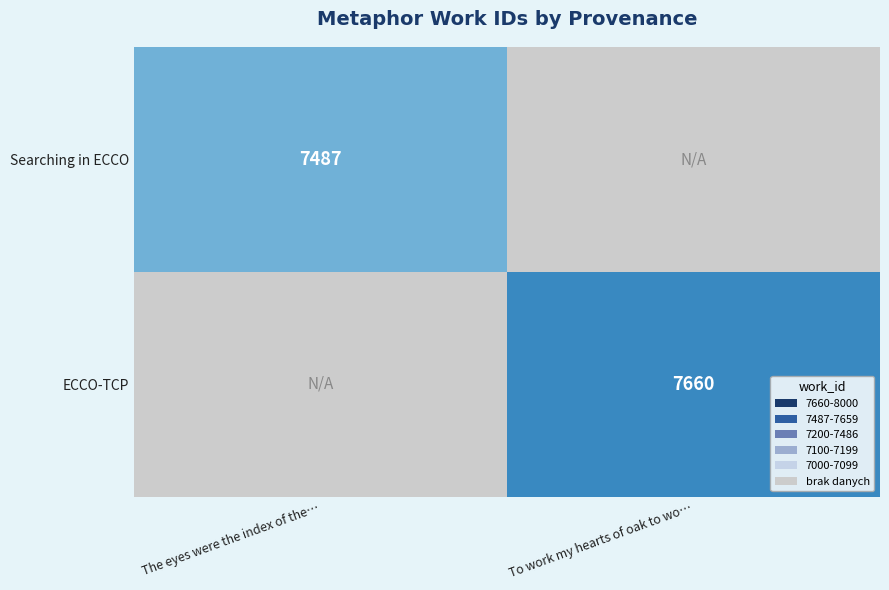

How many series are shown in this chart?

2